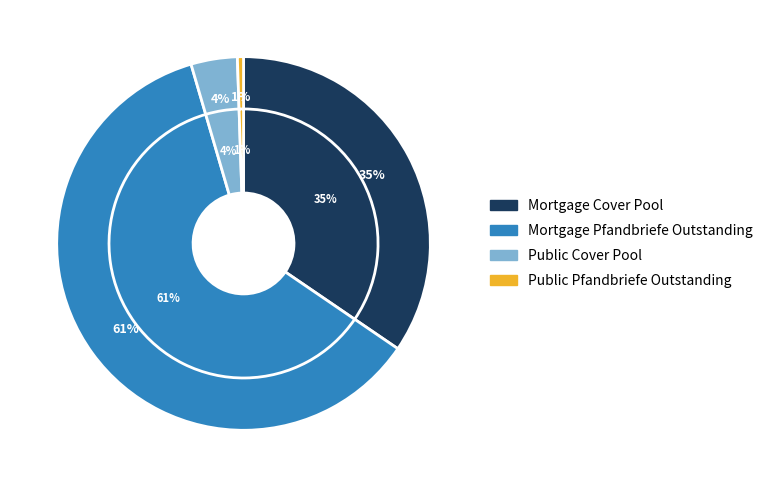

Approximately how many times larger is the value at Public Pfandbriefe Outstanding compared to Public Cover Pool?

0.1